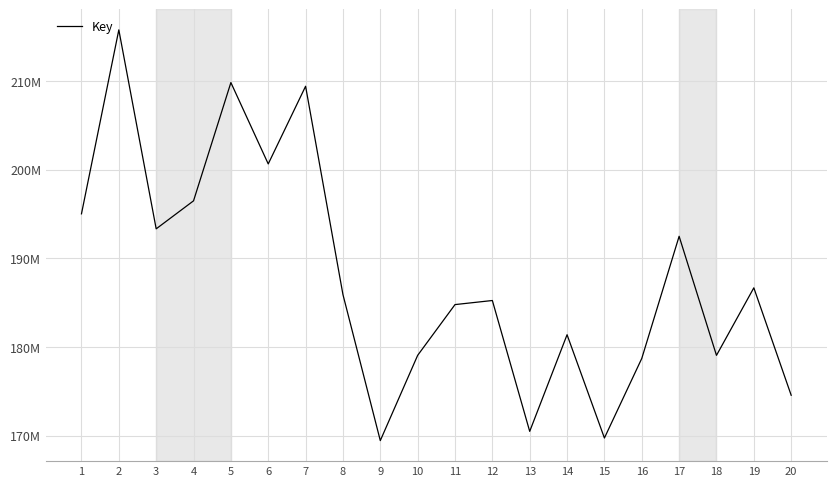

True or false: the data shows 209409341 at 7.

True